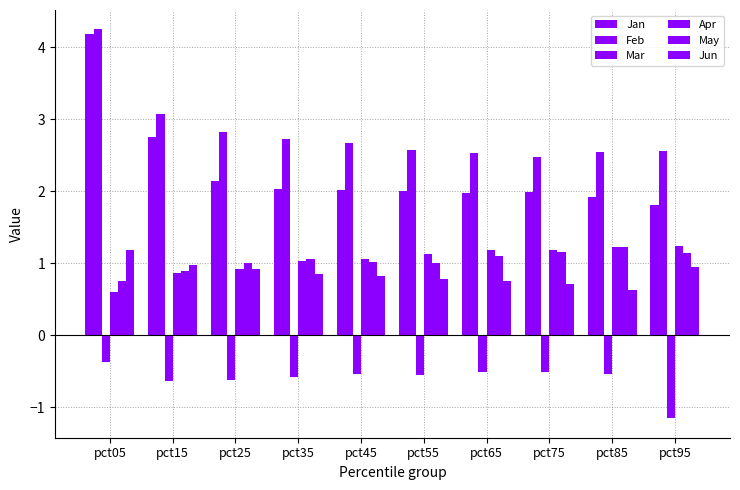

Count the number of categories in the chart.

10